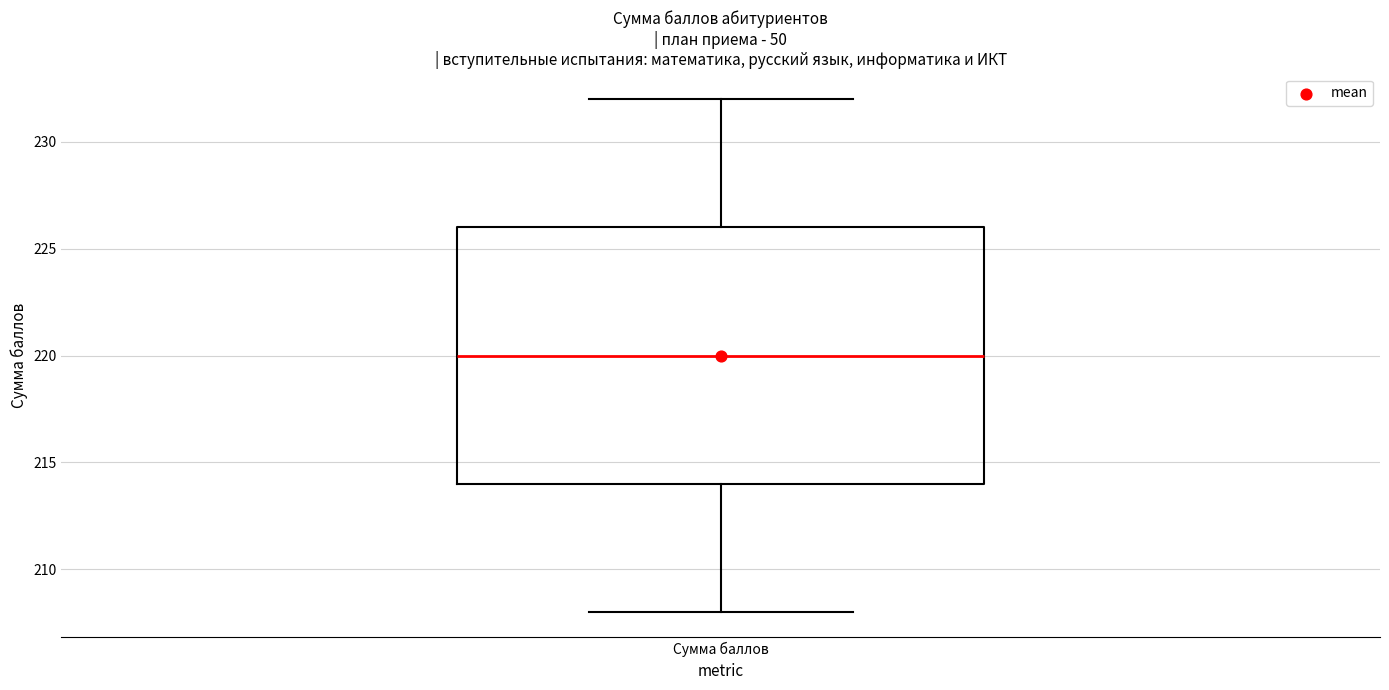

Read this box plot against the y-axis: the position of the median line, the range covered by the box, and the ends of both whiskers. The values are not printed on the chart, so give them approximately, as read against the axis.

median 220, box 214 to 226, whiskers 208 to 232